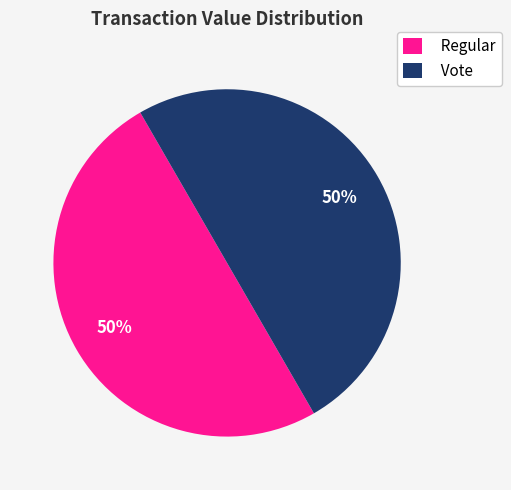

What is the ratio of the value at Regular to the value at Vote?

1.0